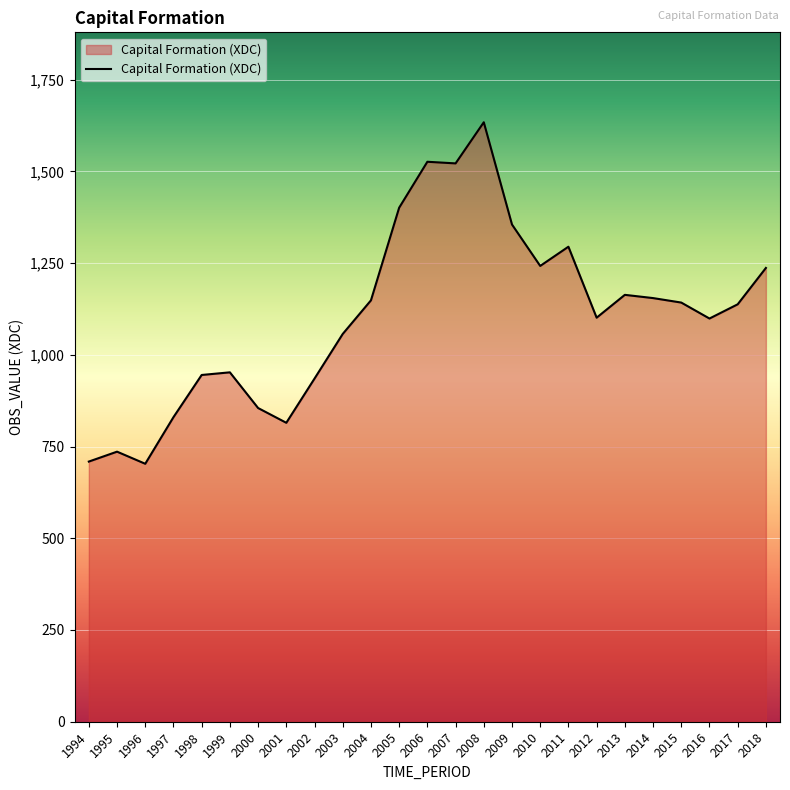

Between 1995 and 2007, which is larger?

2007